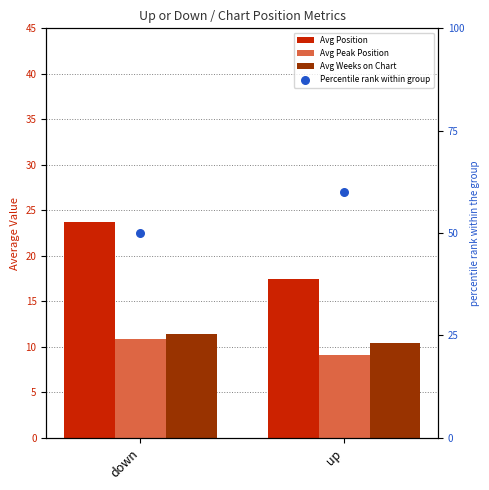

What is the total value across all series at up?

97.0